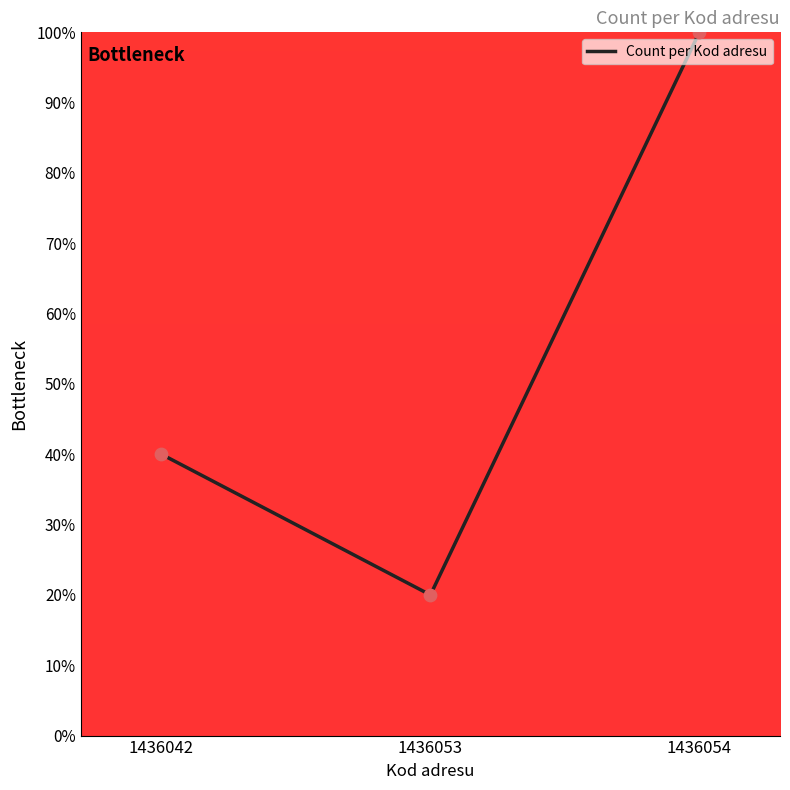

What is the change in value from 1436042 to 1436053?

-20